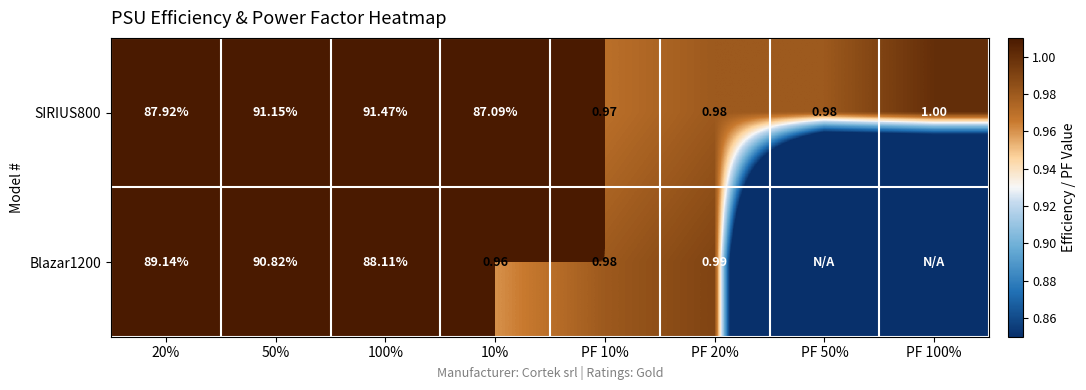

True or false: Blazar1200 has a value of -29.7 at PF 100%.

False